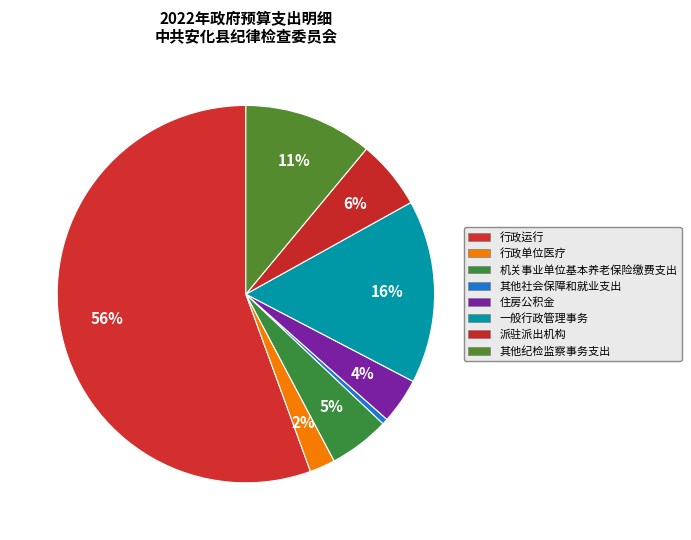

How many slices are in this pie chart?

8